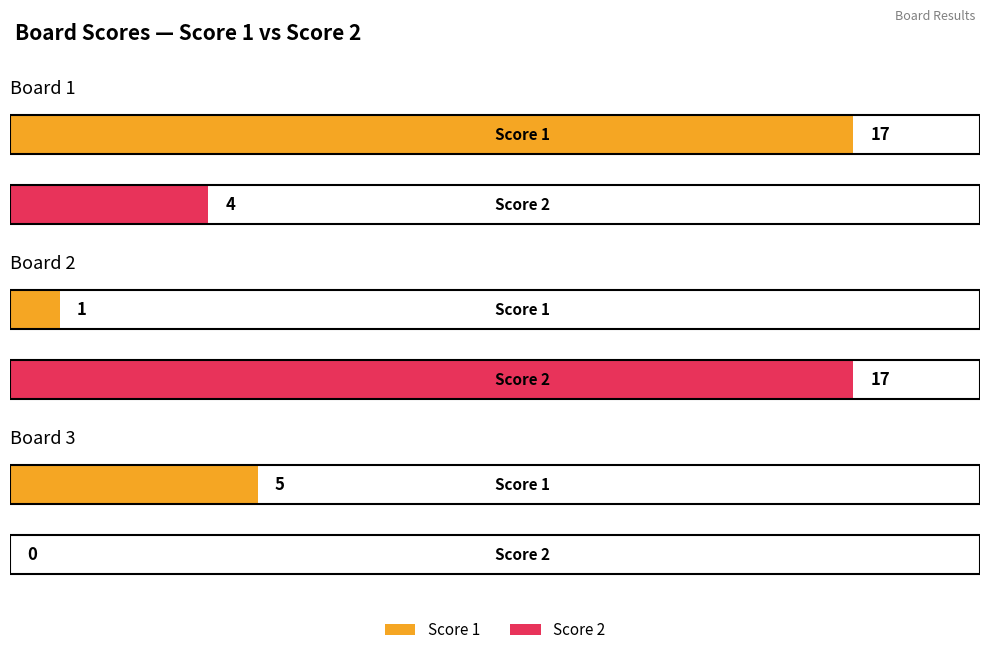

Which label corresponds to the largest value in the chart?

Board 1